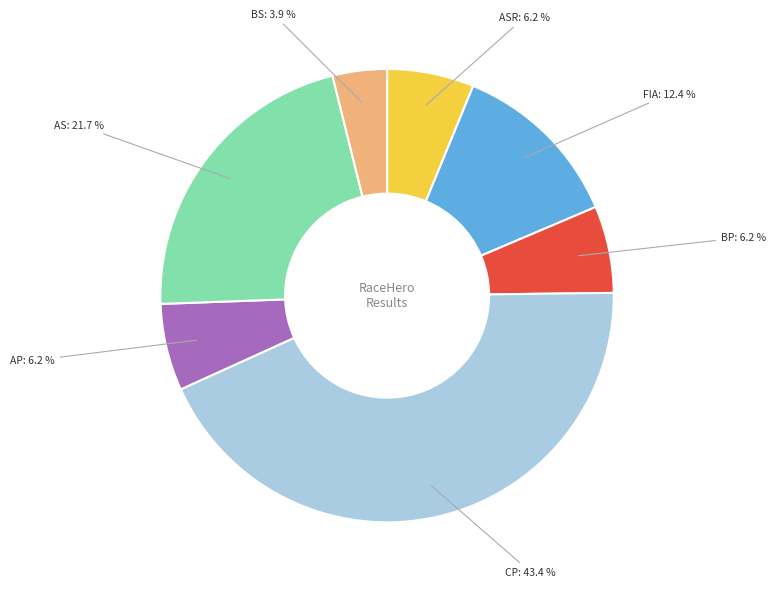

Does BP account for over 50% of the chart?

No